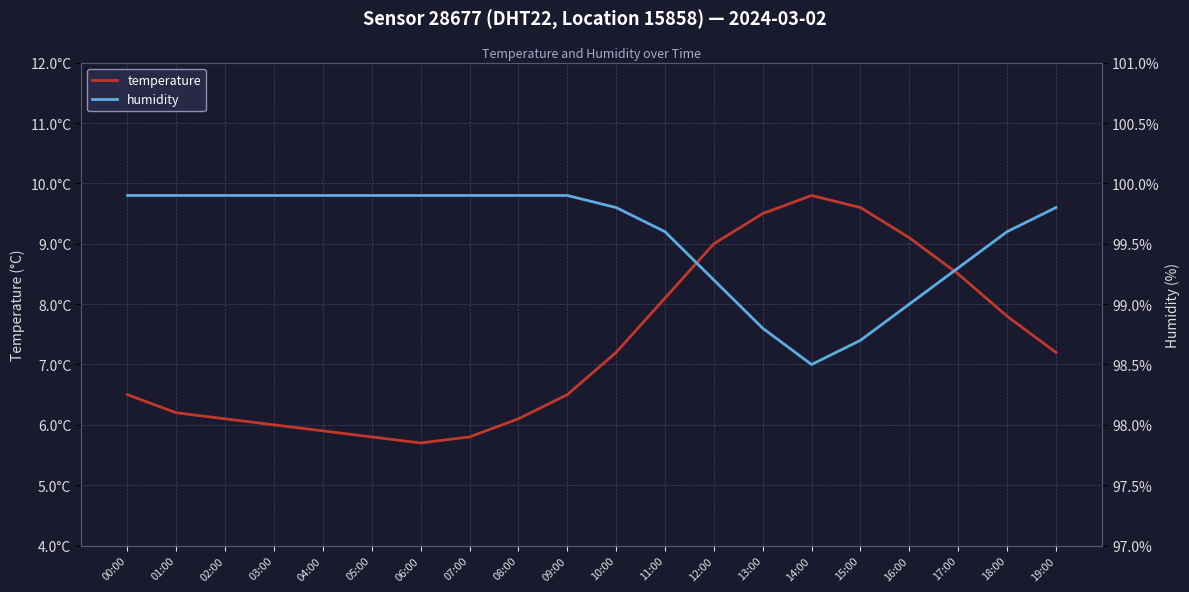

What is the total value across all series at 10:00?

107.0